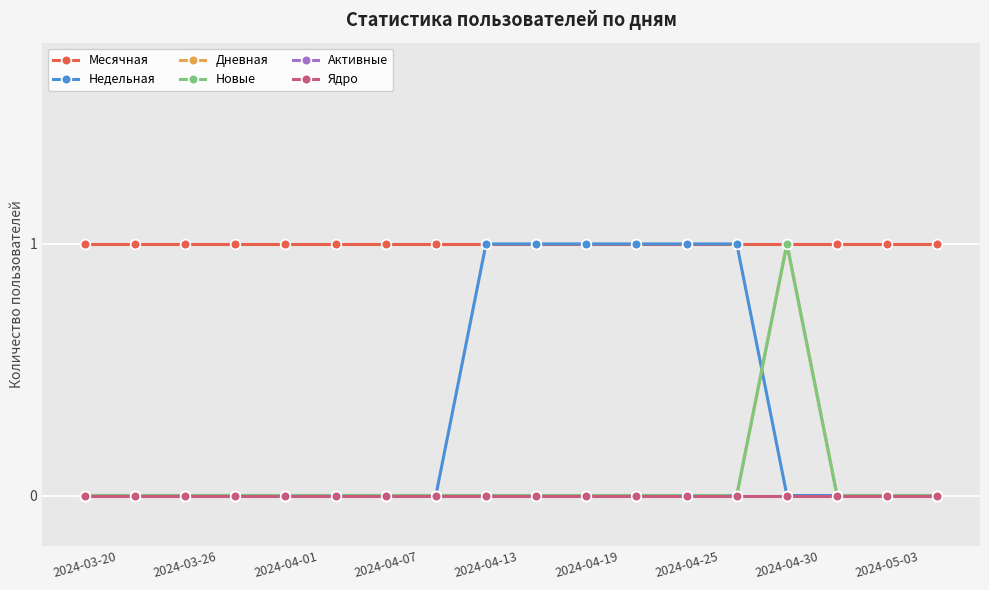

How many lines are shown in the chart?

6